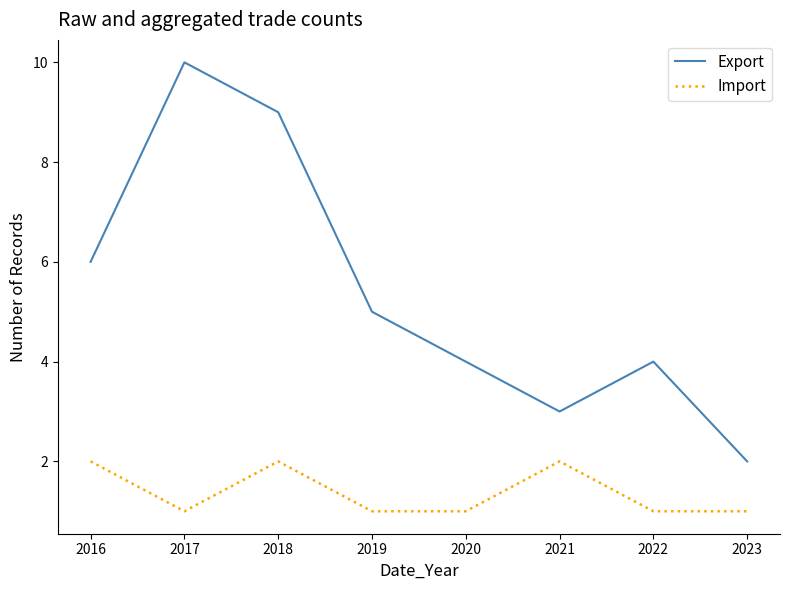

Does the chart display data point markers on the line(s)?

No